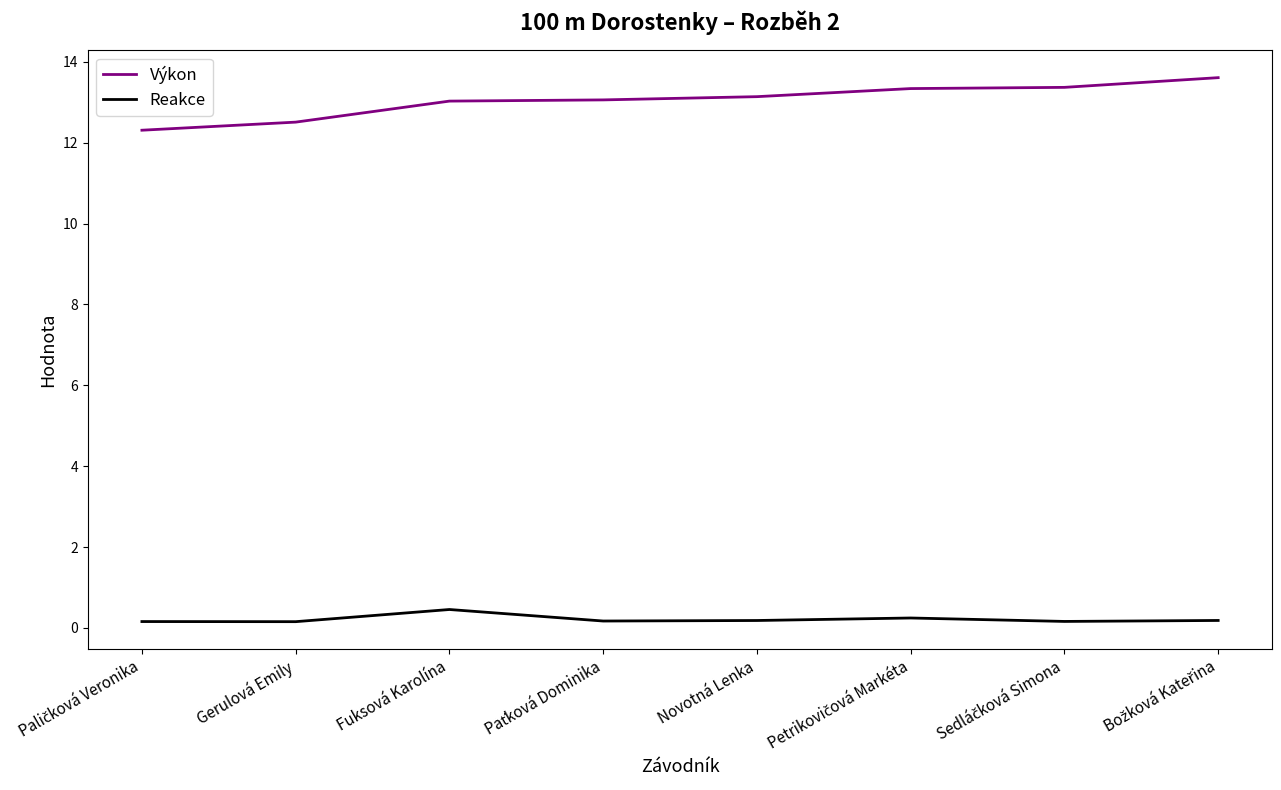

Is it true that Výkon equals 13.1 at Novotná Lenka?

True